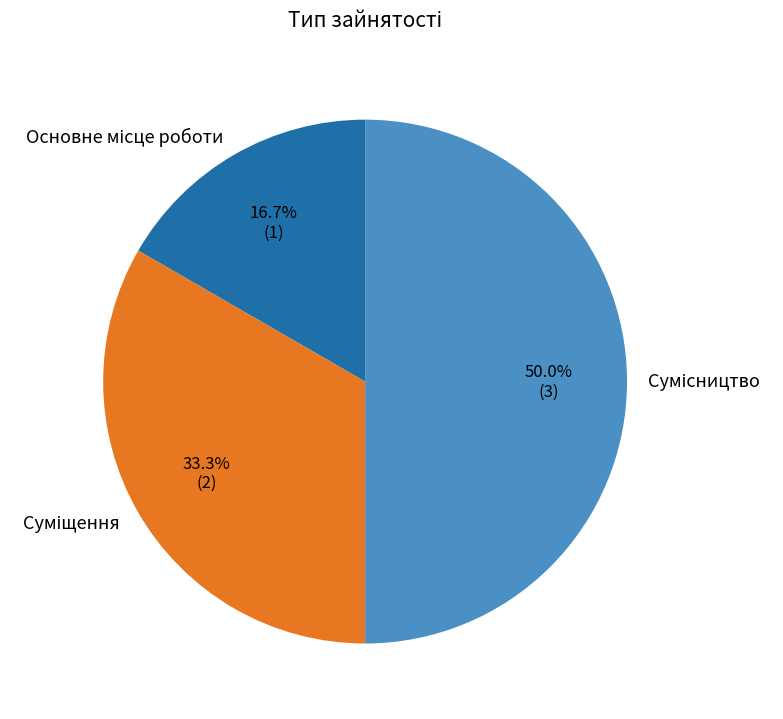

True or false: Основне місце роботи accounts for 8% of the total.

False